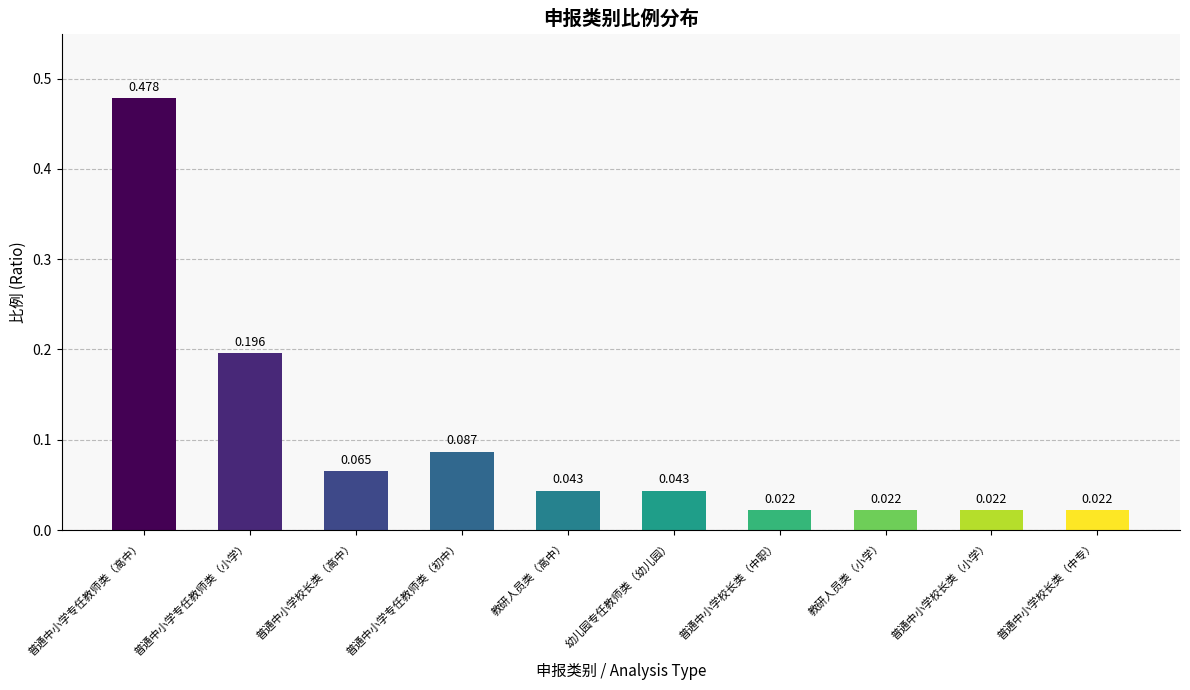

Which label corresponds to the largest value in the chart?

普通中小学专任教师类（高中）